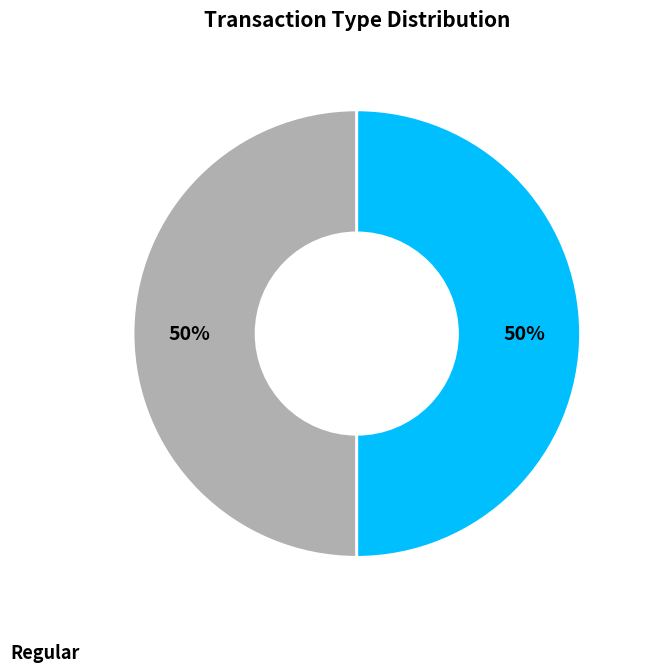

To the nearest percent, what is the average slice percentage?

50%